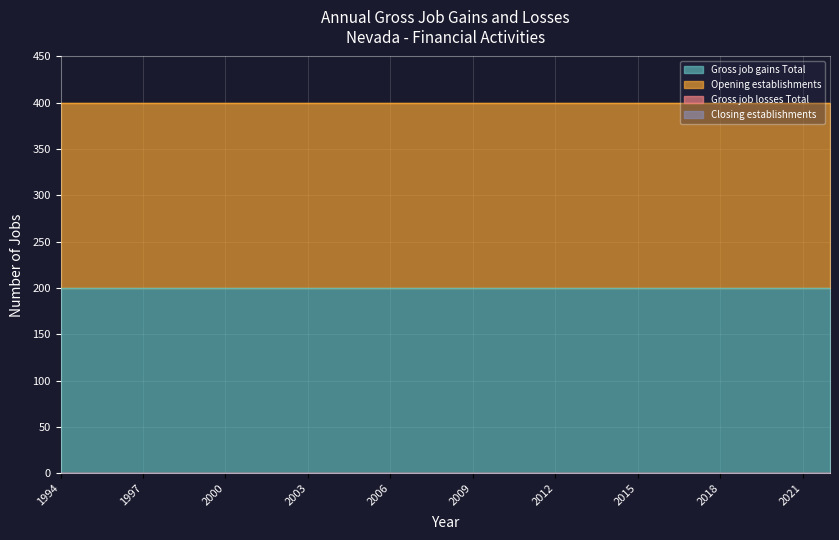

Reading left to right, extract all data points from this chart.

Gross job gains Total: 200	200	200	200	200	200	200	200	200	200	200	200	200	200	200	200	200	200	200	200	200	200	200	200	200	200	200	200	200
Gross job losses Total: 0	0	0	0	0	0	0	0	0	0	0	0	0	0	0	0	0	0	0	0	0	0	0	0	0	0	0	0	0
Opening establishments: 200	200	200	200	200	200	200	200	200	200	200	200	200	200	200	200	200	200	200	200	200	200	200	200	200	200	200	200	200
Closing establishments: 0	0	0	0	0	0	0	0	0	0	0	0	0	0	0	0	0	0	0	0	0	0	0	0	0	0	0	0	0